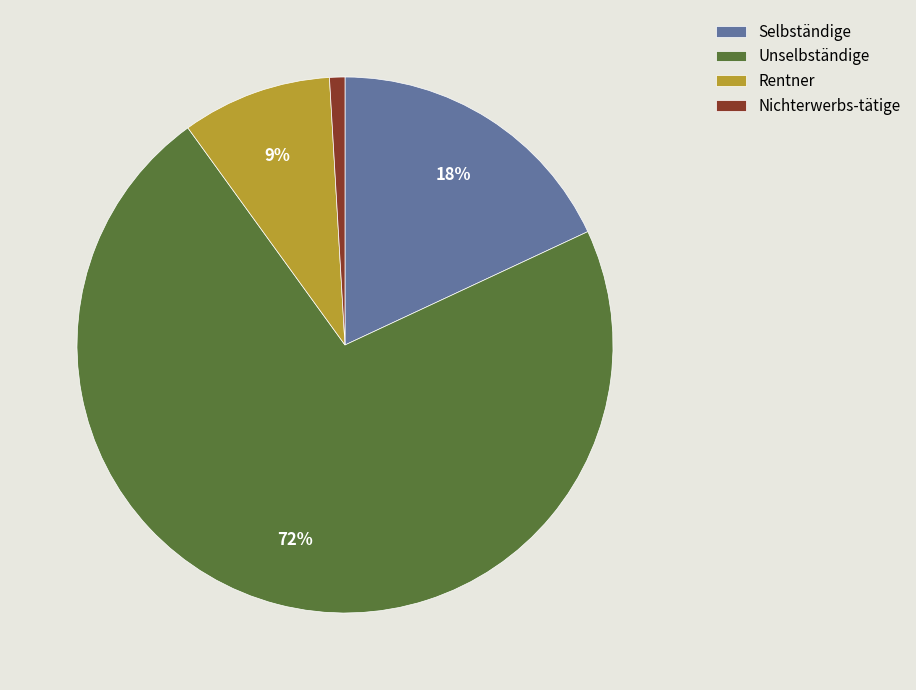

Approximately how many times larger is the value at Nichterwerbs-tätige compared to Selbständige?

0.1